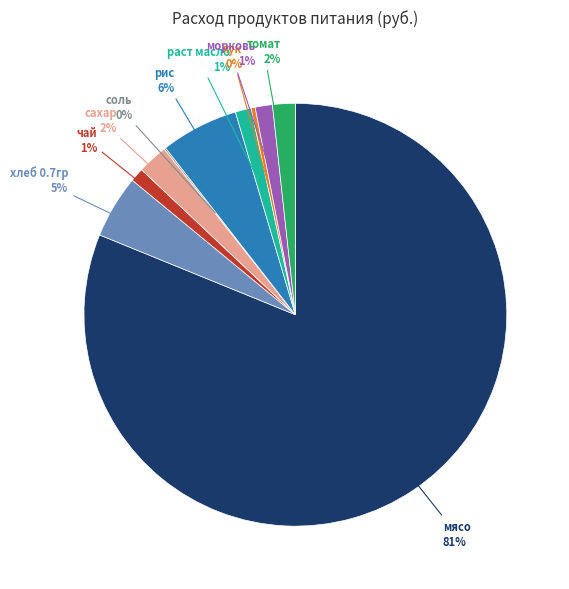

Is it true that хлеб 0.7гр is 16% of the pie?

False